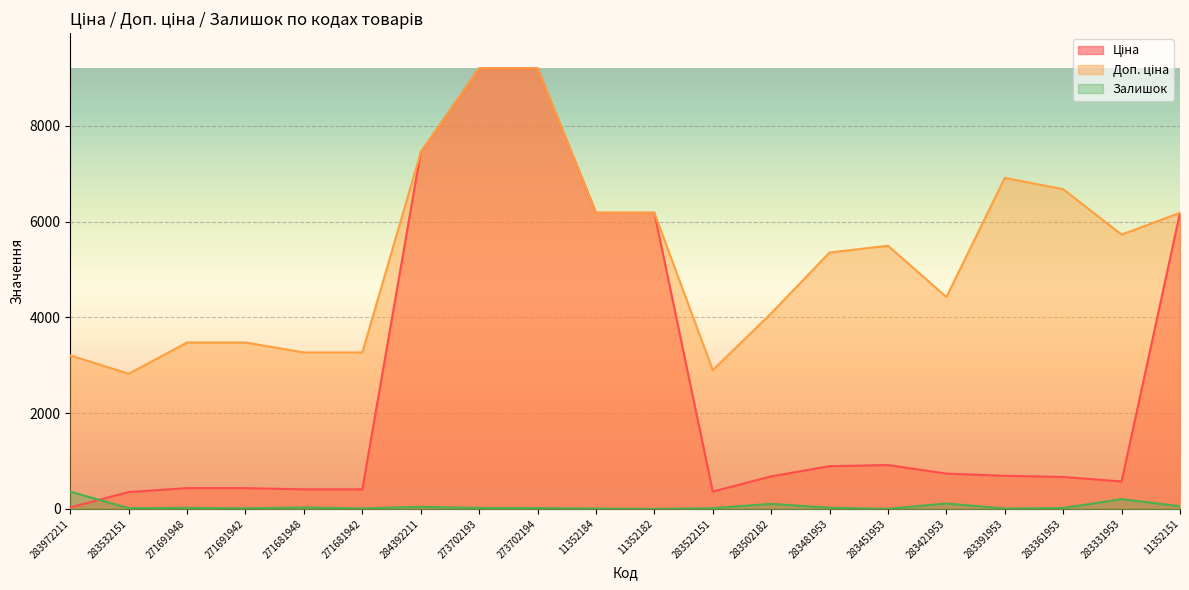

Rank the series by their maximum value, from highest to lowest.

Ціна, Доп. ціна, Залишок